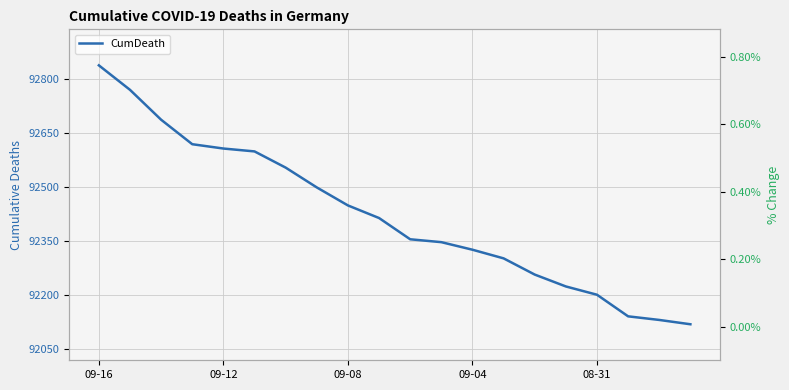

What is the greatest value displayed?

92837